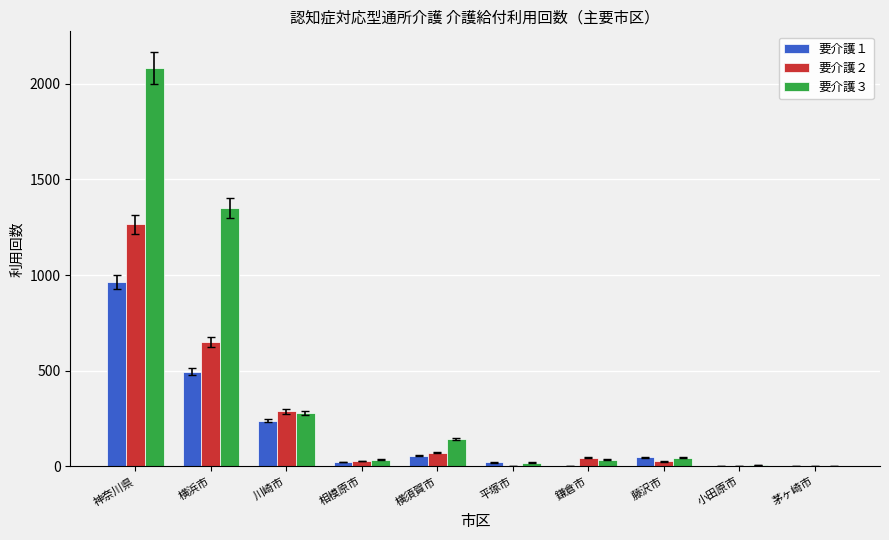

Which series has the largest total across all categories?

要介護３